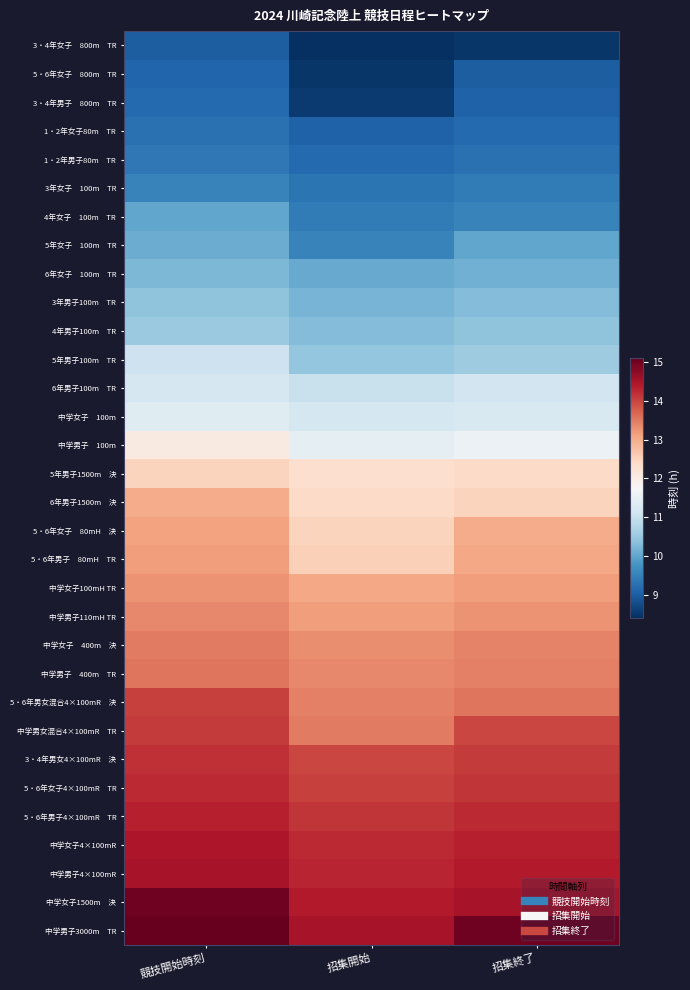

At 競技開始時刻, list the series in order from largest to smallest.

中学男子3000m TR, 中学女子1500m 決, 中学男子4×100mR, 中学女子4×100mR, 5・6年男子4×100mR TR, 5・6年女子4×100mR TR, 3・4年男女4×100mR 決, 中学男女混合4×100mR TR, 5・6年男女混合4×100mR 決, 中学男子 400m TR, 中学女子 400m 決, 中学男子110mH TR, 中学女子100mH TR, 5・6年男子 80mH TR, 5・6年女子 80mH 決, 6年男子1500m 決, 5年男子1500m 決, 中学男子 100m, 中学女子 100m, 6年男子100m TR, 5年男子100m TR, 4年男子100m TR, 3年男子100m TR, 6年女子 100m TR, 5年女子 100m TR, 4年女子 100m TR, 3年女子 100m TR, 1・2年男子80m TR, 1・2年女子80m TR, 3・4年男子 800m TR, 5・6年女子 800m TR, 3・4年女子 800m TR